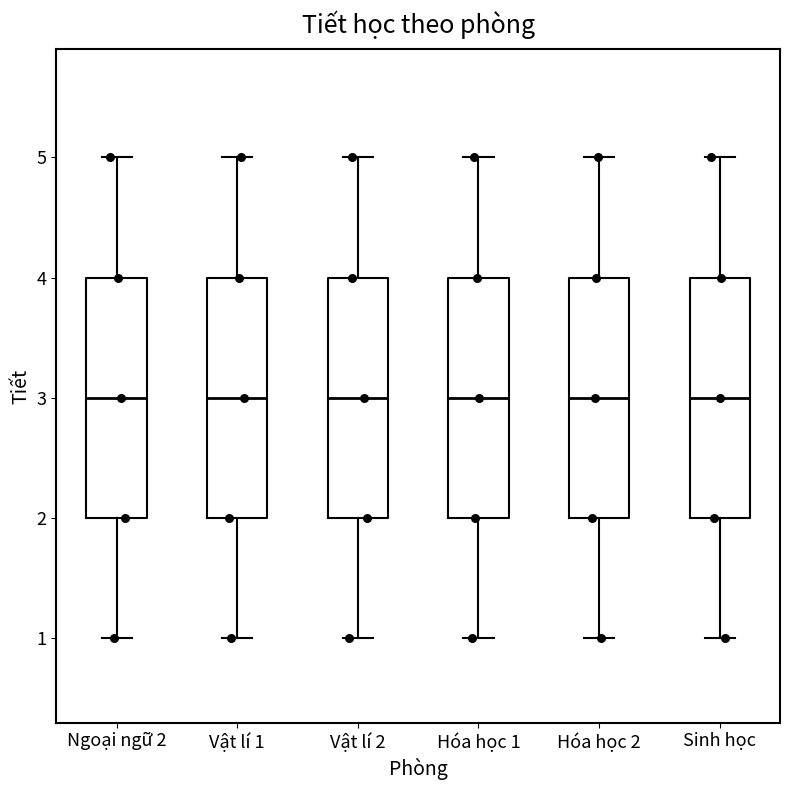

Where does the lower whisker of the box for Vật lí 2 end on the y-axis? The values are not printed on the chart, so give them approximately, as read against the axis.

1